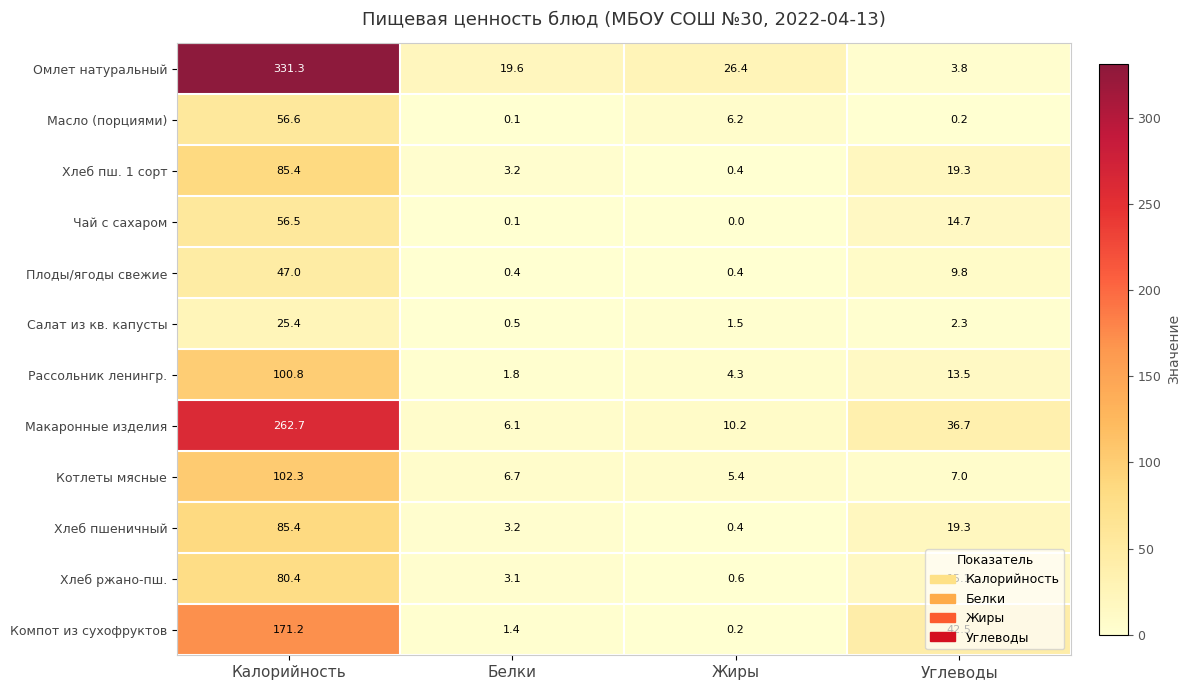

What is the sum of the Чай с сахаром values at Жиры and Углеводы?

14.7